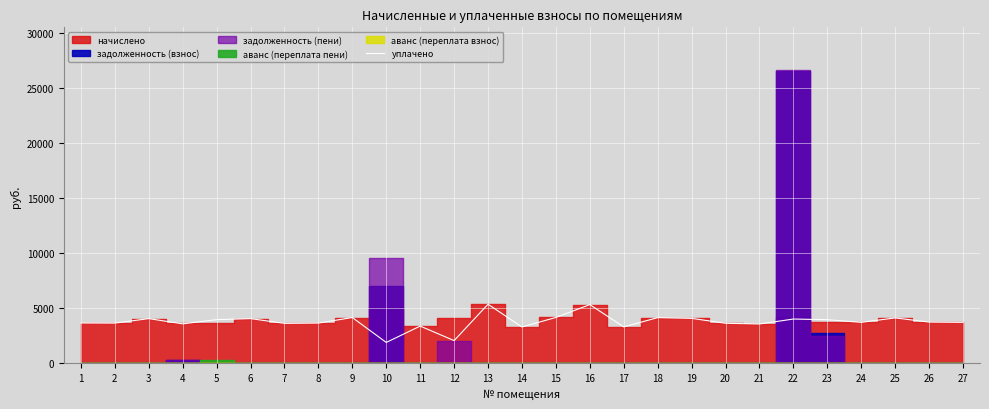

Where is the first local maximum?

3